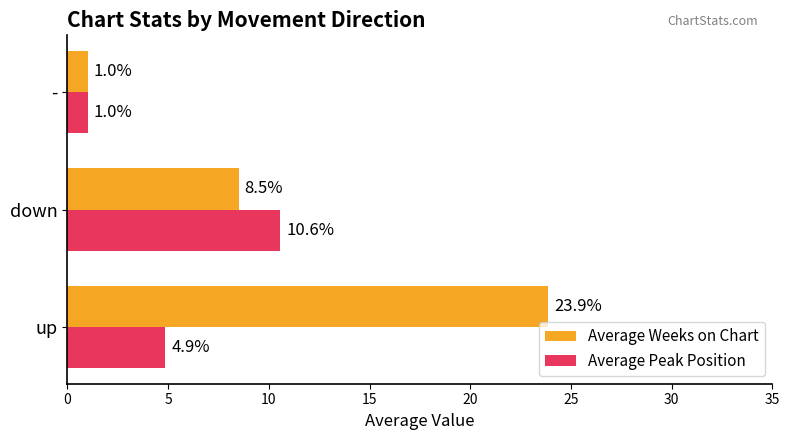

What is the average value of the Average Peak Position series?

5.5